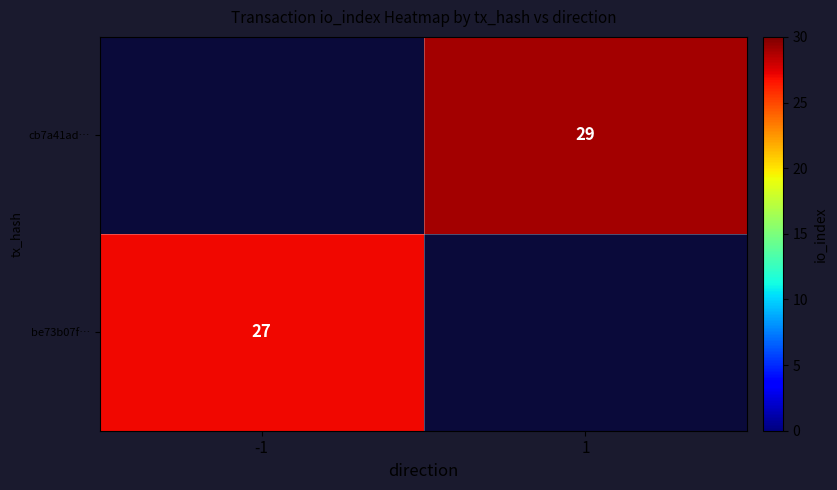

The cb7a41ad… series shows 29 at 1. True or false?

True